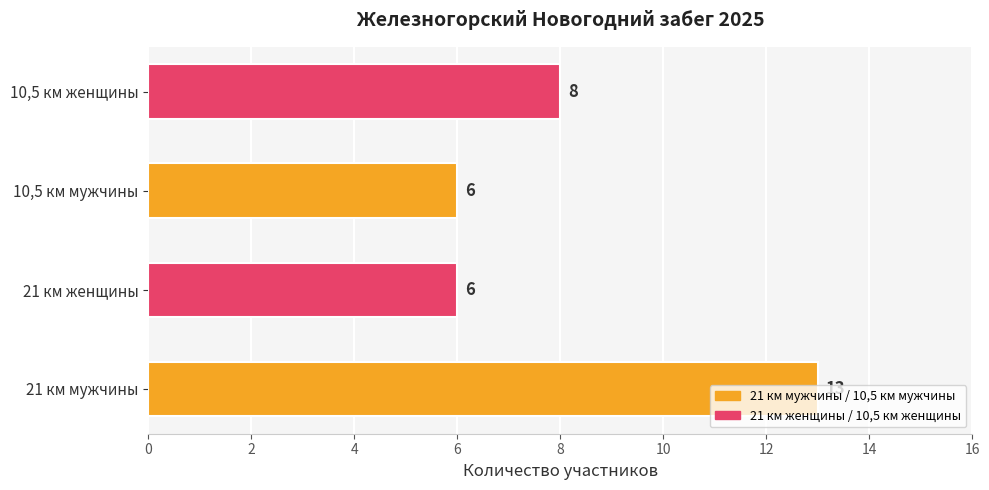

Which has a higher value, 21 км мужчины or 10,5 км мужчины?

21 км мужчины